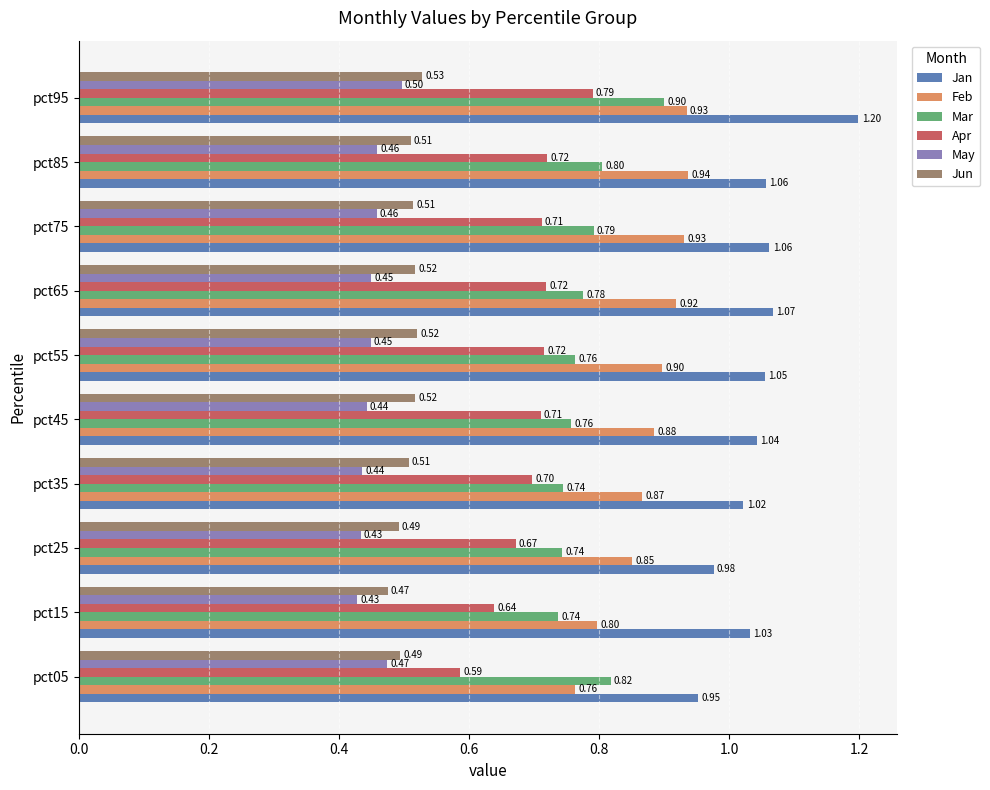

Between pct05 and pct95, which series saw the biggest shift?

Jan